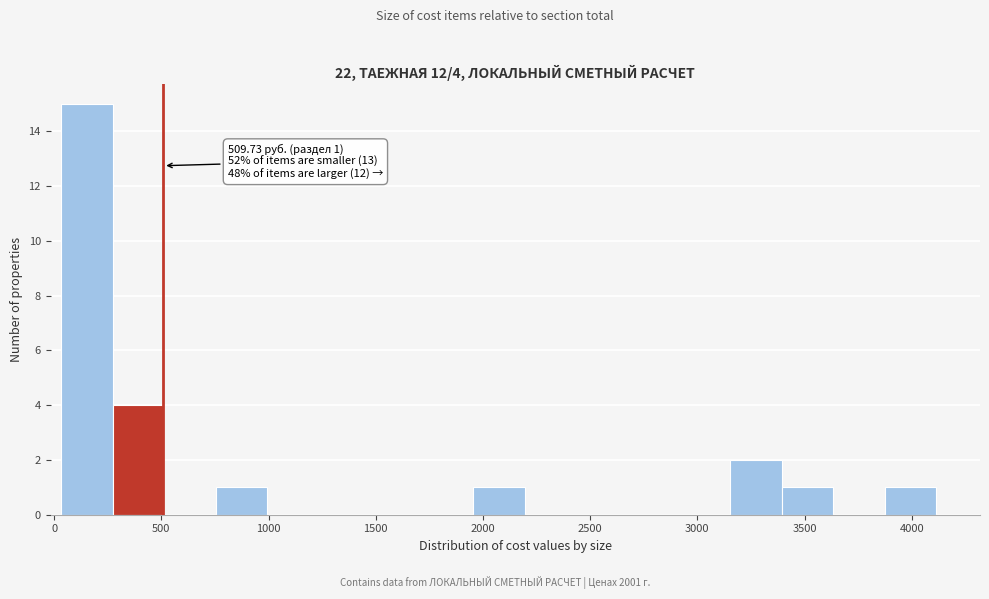

Which range on the x-axis has the tallest bar?

50 to 250